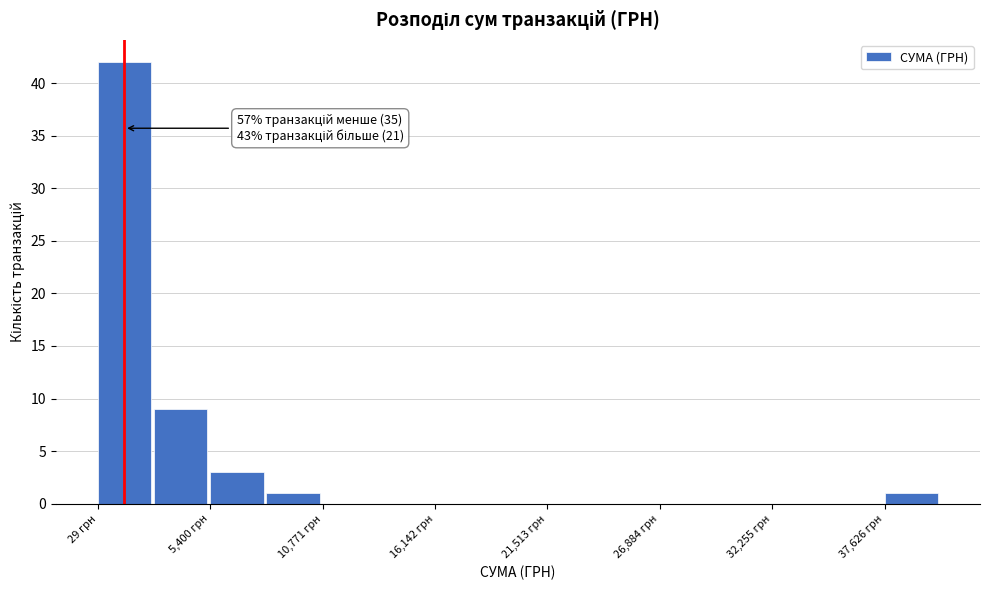

Read against the x-axis, roughly where is the centre of the tallest bar?

1000